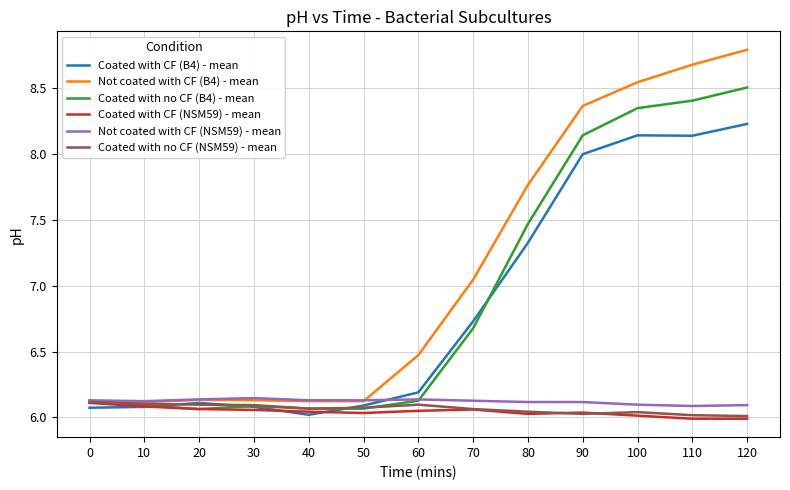

What is the maximum value shown in the chart?

8.8